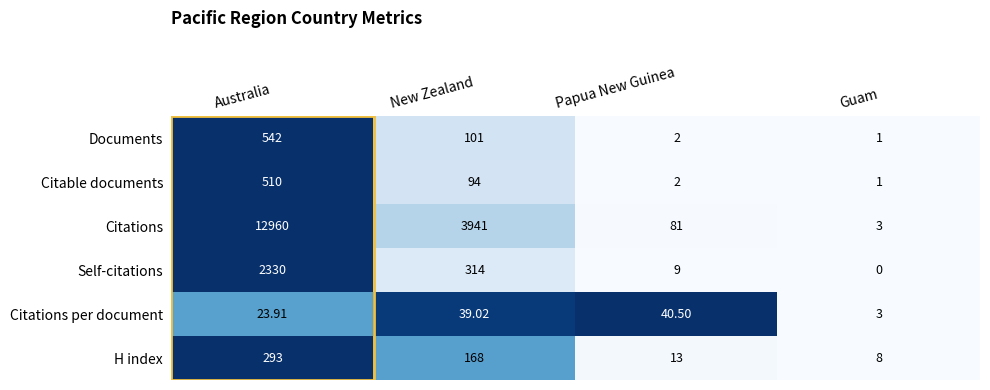

Which category has the highest value in the Self-citations series?

Australia